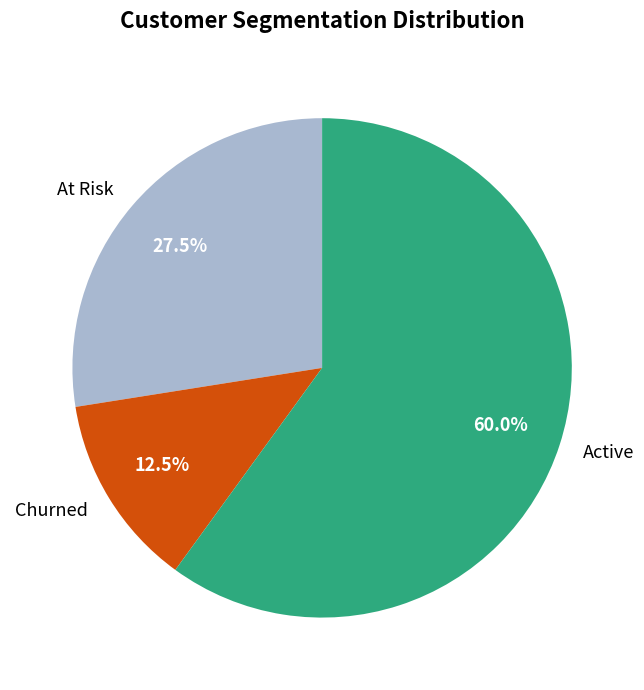

Count the number of slices in the pie.

3